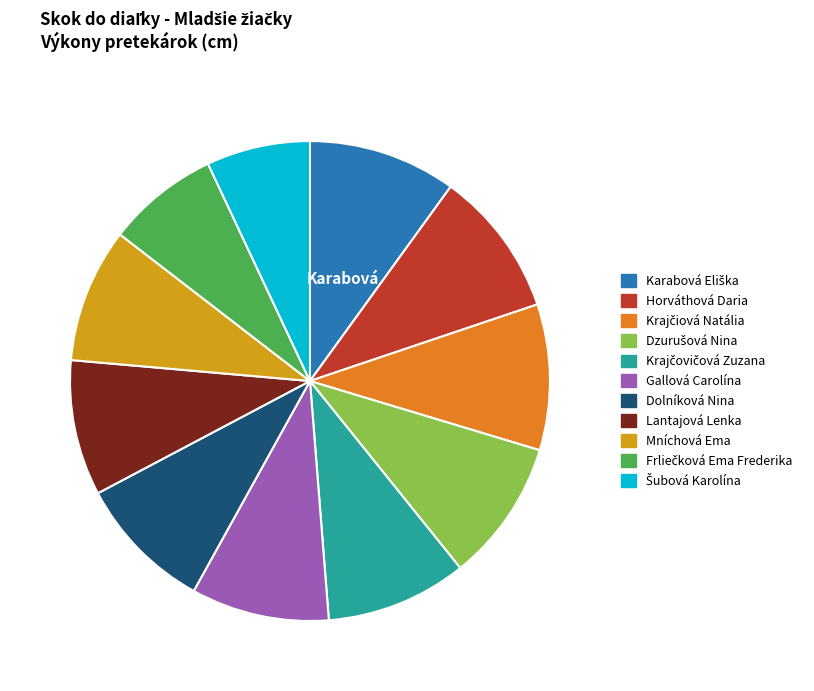

The Lantajová Lenka slice represents 9% of the pie. True or false?

True